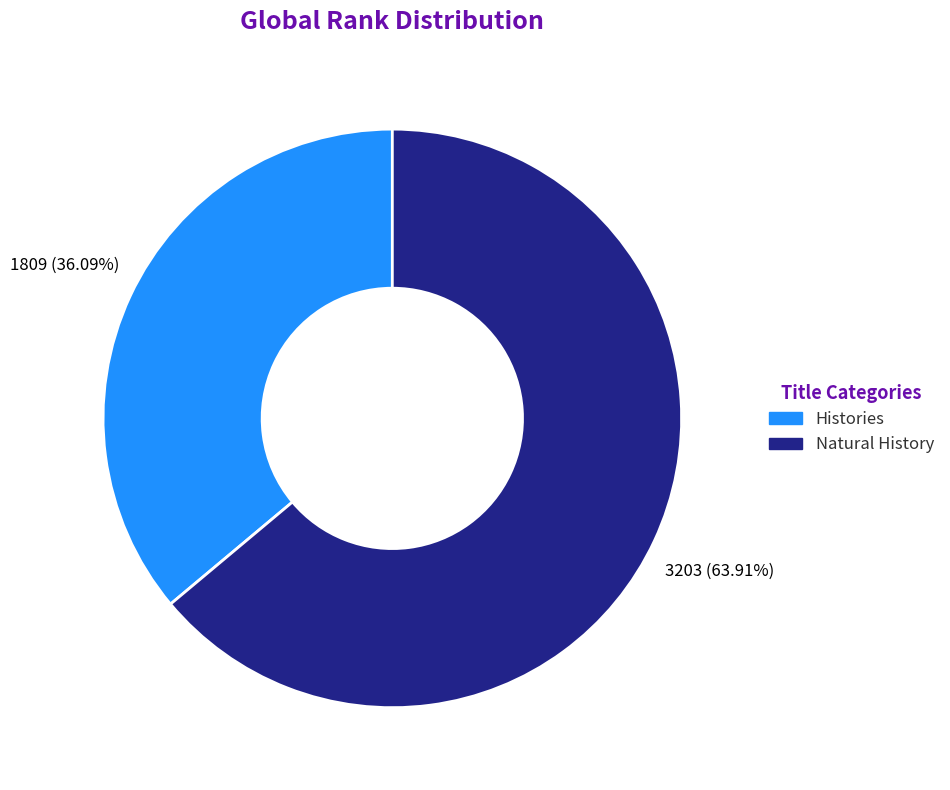

Count the number of slices in the pie.

2